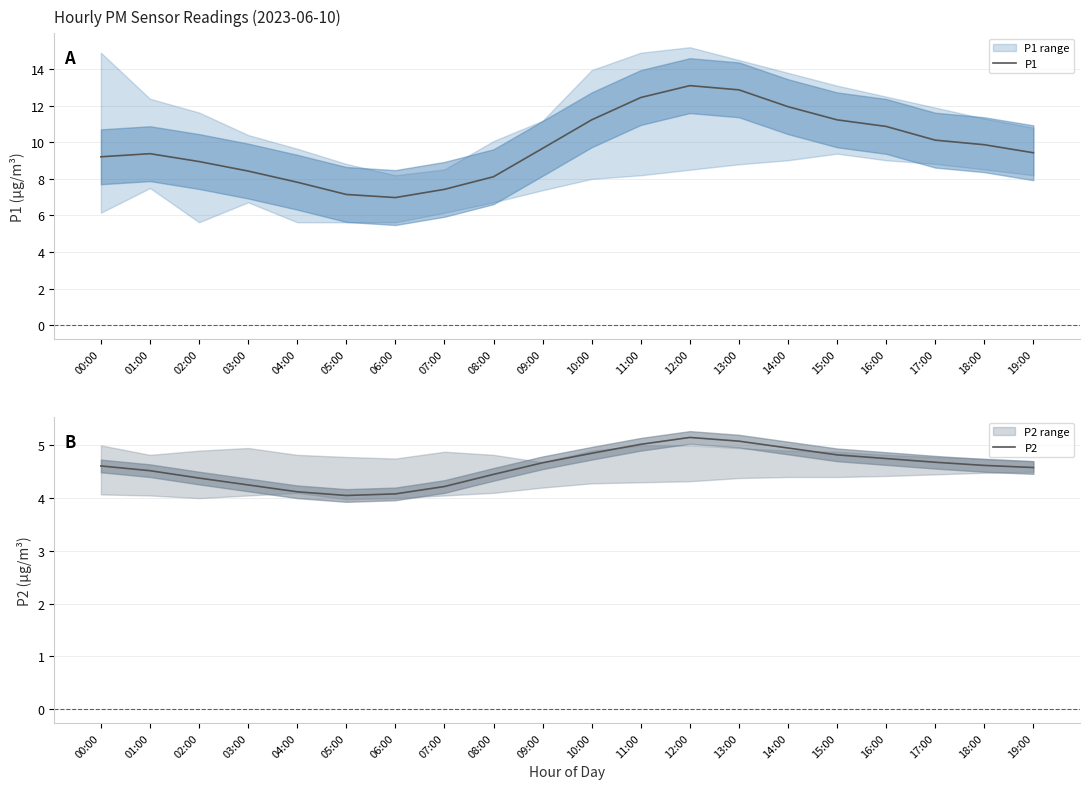

Is this an area chart (filled region under the line)?

No